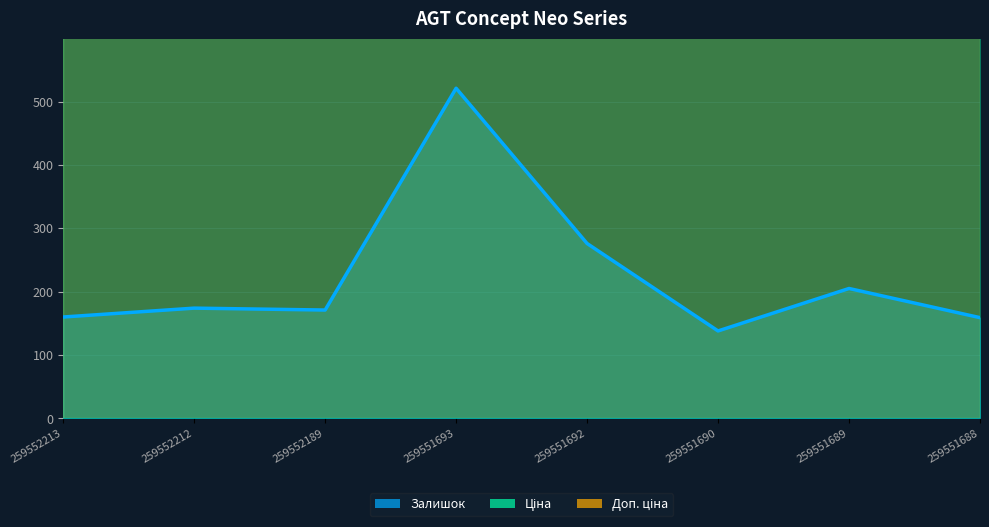

True or false: Ціна has more than 0 interior local peaks.

False